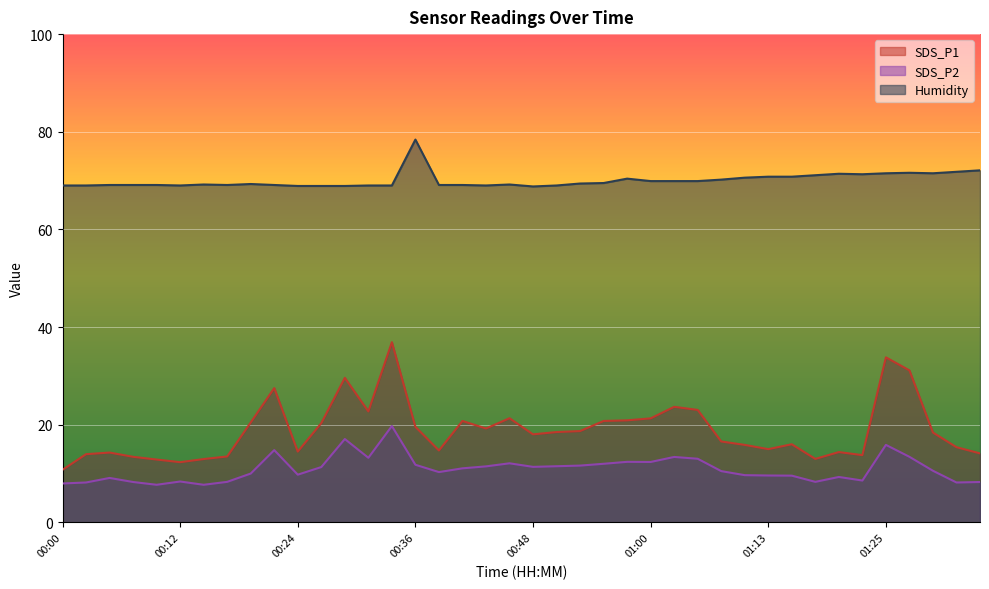

Between 00:05 and 01:08, which series saw the biggest shift?

SDS_P1